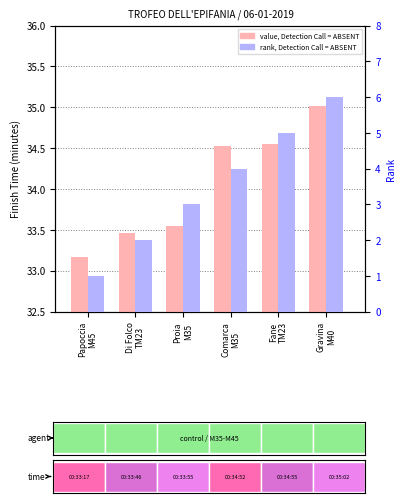

What are all the series names shown in the legend?

value, Detection Call = ABSENT, rank, Detection Call = ABSENT